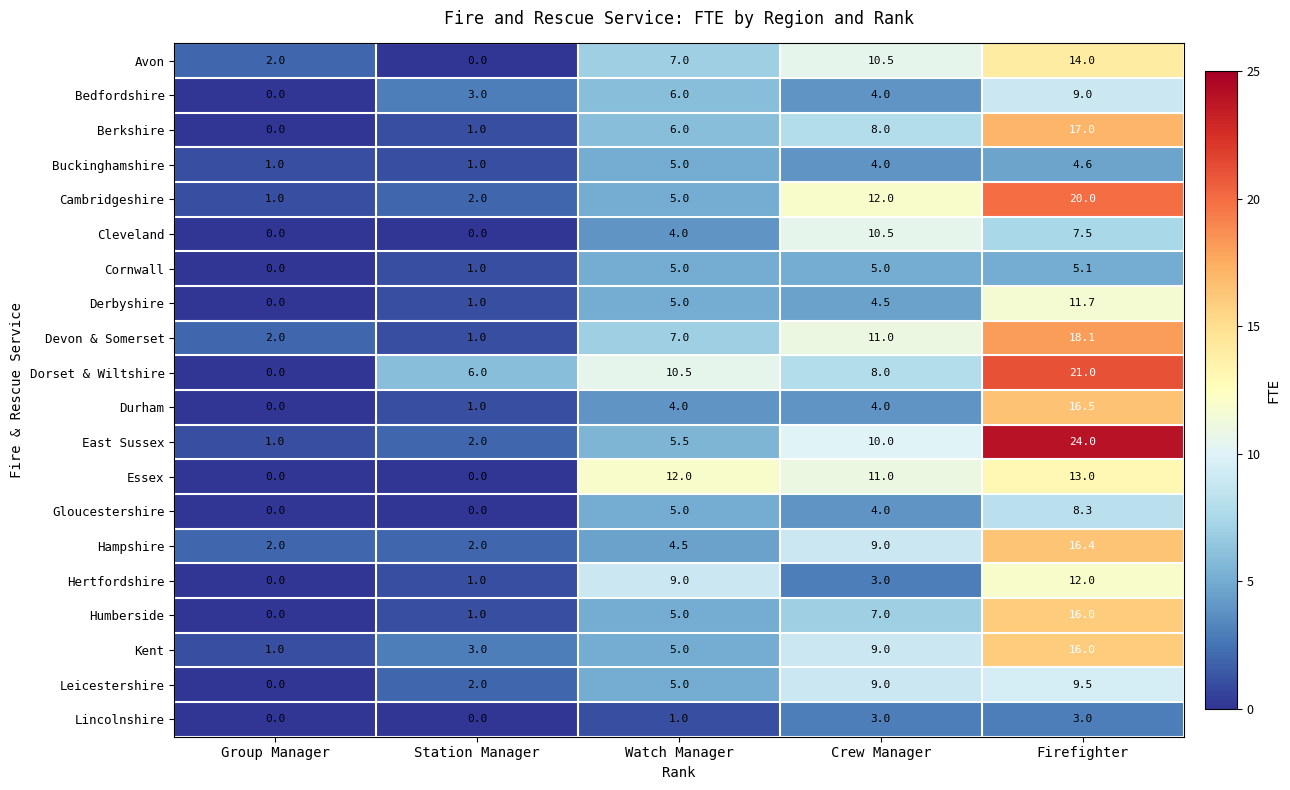

Which series has the largest range (max minus min)?

East Sussex